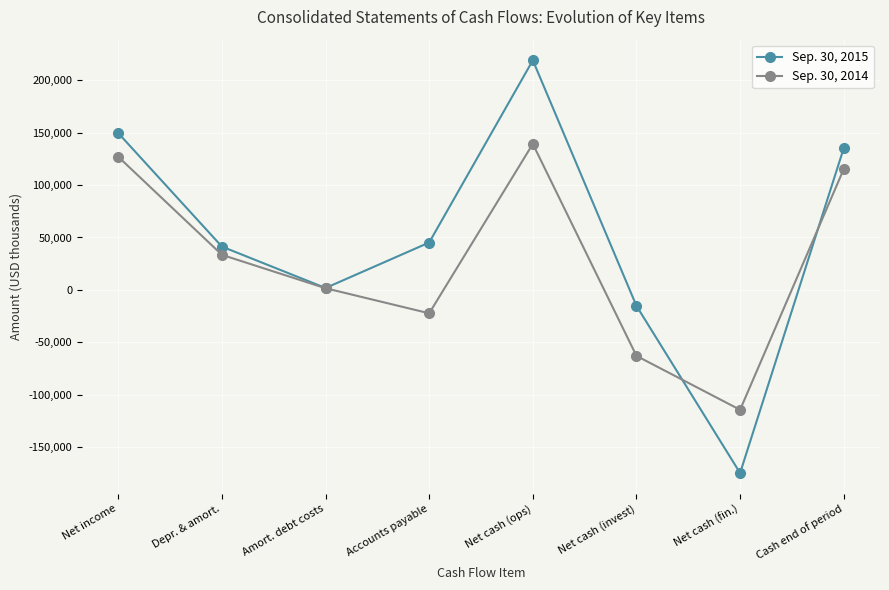

At which category does Sep. 30, 2014 reach its first local peak?

Net cash (ops)